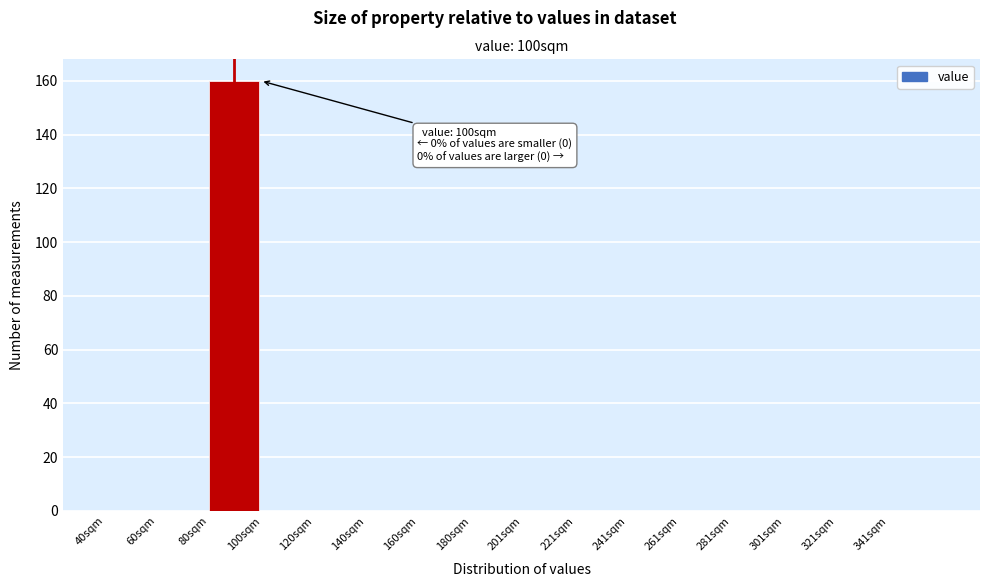

Which range on the x-axis has the tallest bar?

80 to 100